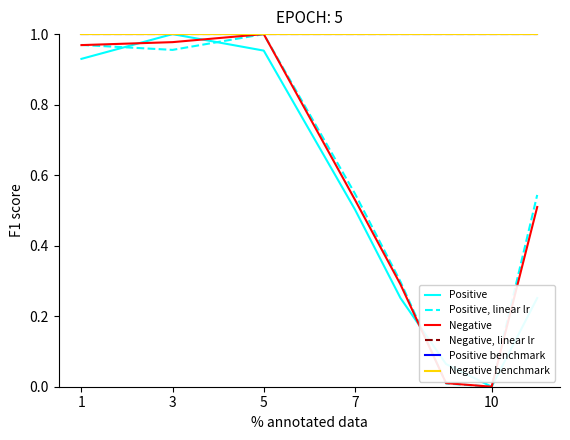

Reading left to right, what are all the values shown in this chart?

Positive: 0.9	1.0	1.0	0.5	0.3	0.1	0.0	0.3
Positive, linear lr: 1.0	1.0	1.0	0.5	0.3	0.0	0.0	0.5
Negative: 1.0	1.0	1.0	0.5	0.3	0.0	0.0	0.5
Negative, linear lr: 1.0	1.0	1.0	1.0	1.0	1.0	1.0	1.0
Positive benchmark: 1.0	1.0	1.0	1.0	1.0	1.0	1.0	1.0
Negative benchmark: 1.0	1.0	1.0	1.0	1.0	1.0	1.0	1.0